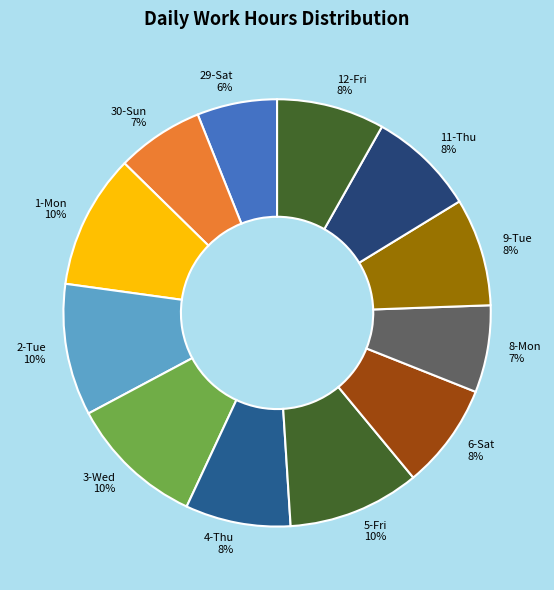

What is the smallest slice in the pie chart?

29-Sat